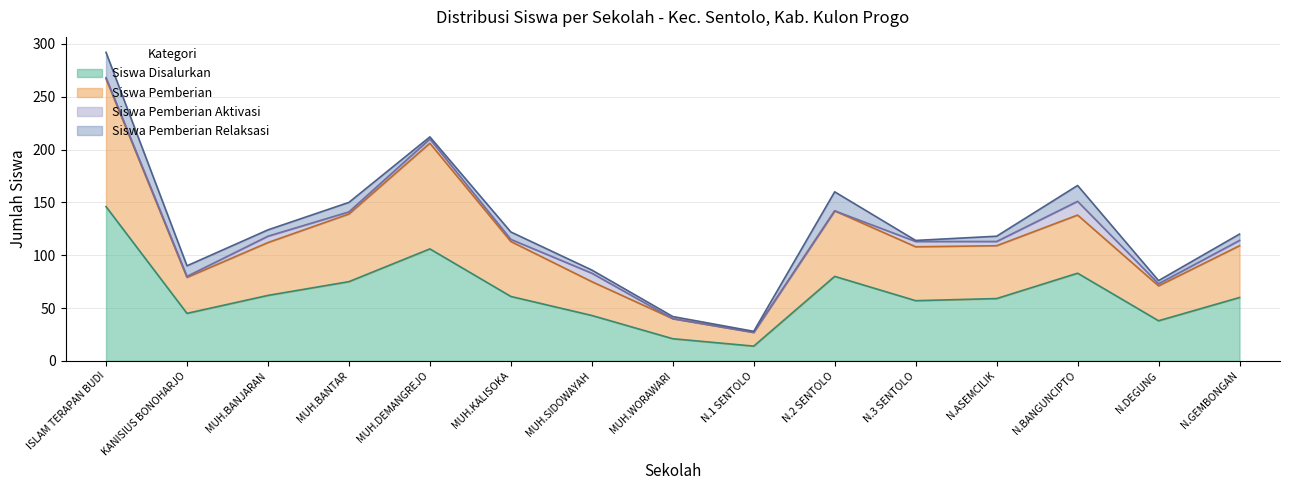

At which label does Siswa Disalurkan reach its peak?

ISLAM TERAPAN BUDI